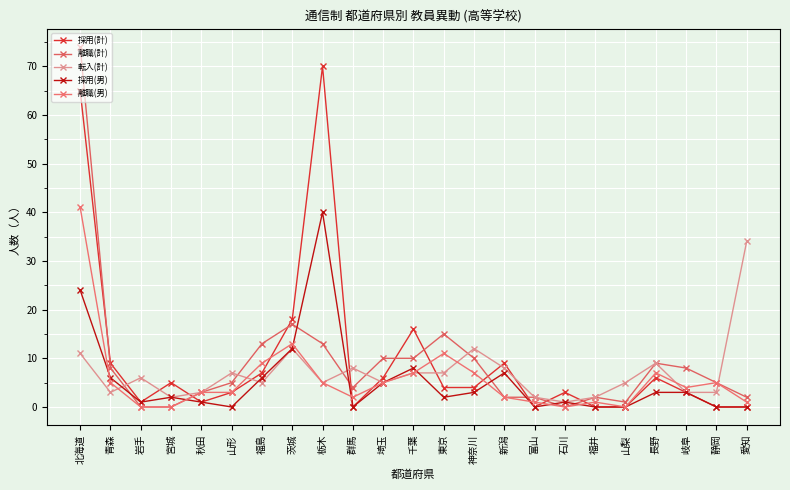

How many values in the 採用(計) series are below 4?

11